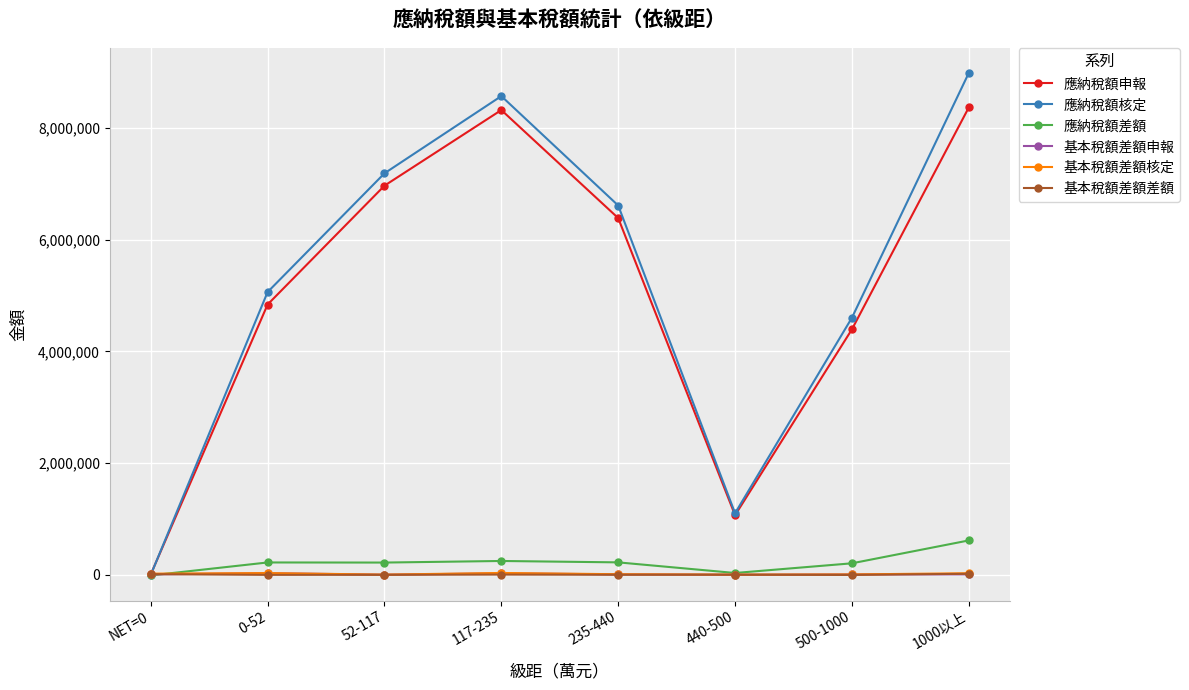

What is the difference between the second highest and second lowest values in the 應納稅額申報 series?

7248290